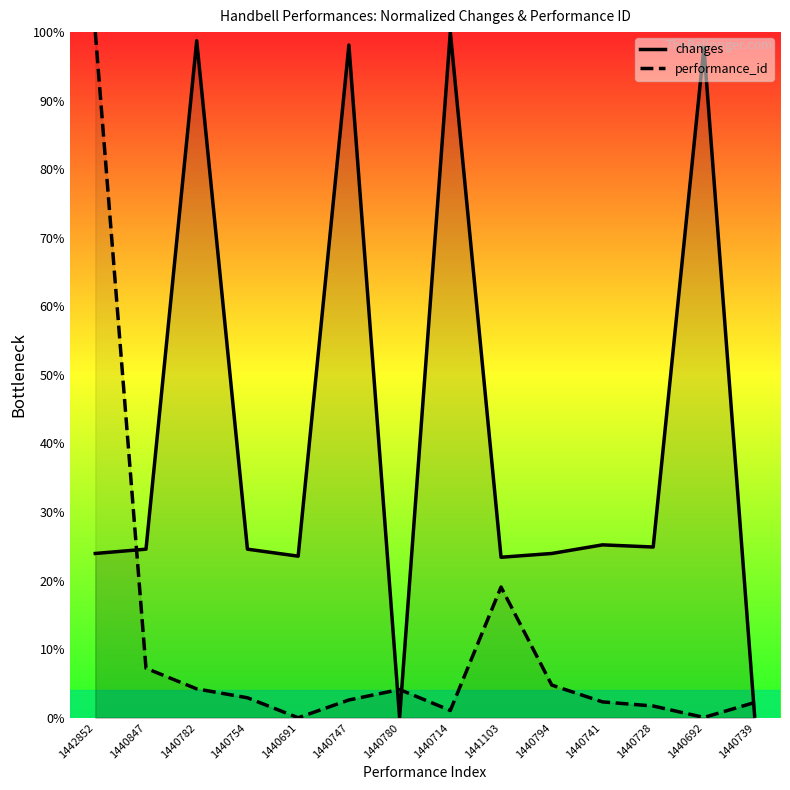

After their last crossing, which series has the higher values: performance_id or changes?

performance_id